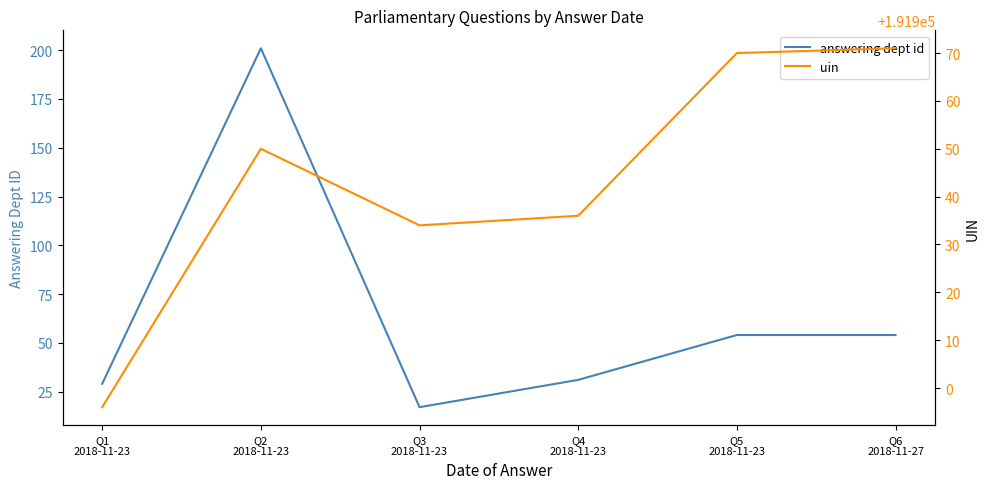

Does the chart have visible grid lines?

No